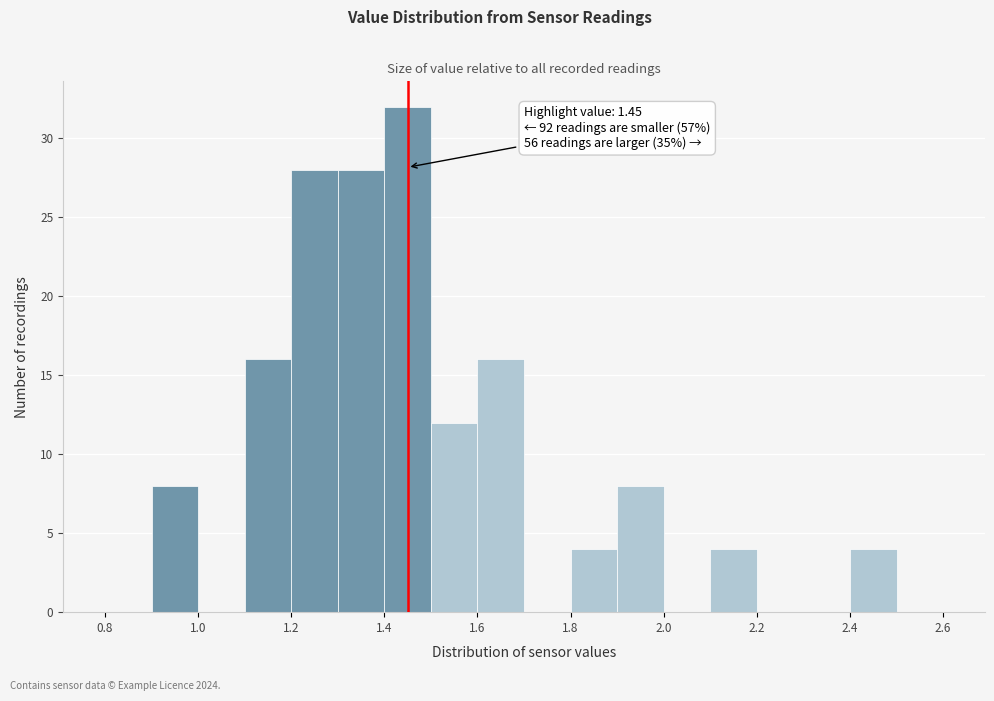

Which range on the x-axis has the tallest bar?

1.4 to 1.5